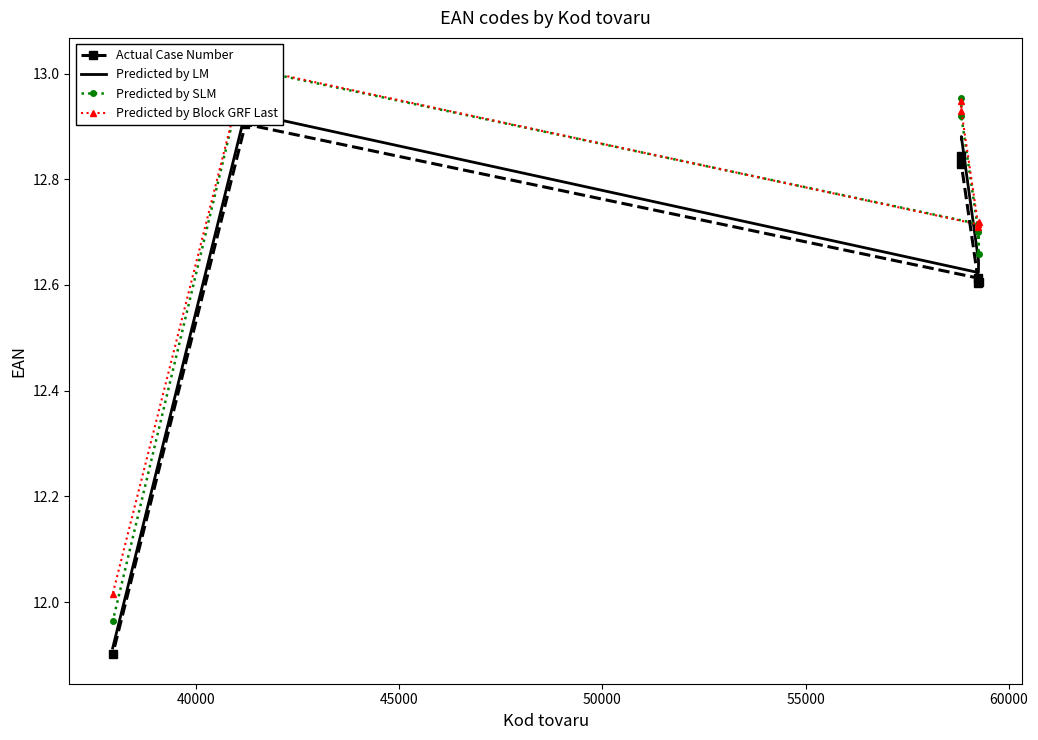

True or false: Actual Case Number and Predicted by SLM intersect in this chart.

False